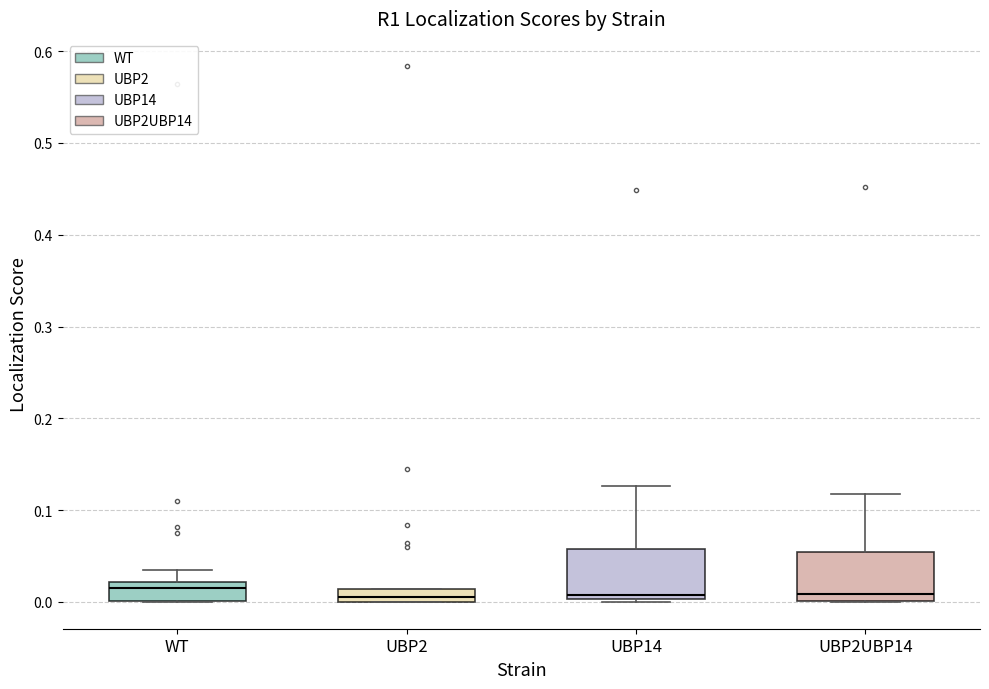

Where does the upper whisker of the box for UBP2UBP14 end on the y-axis? The values are not printed on the chart, so give them approximately, as read against the axis.

0.12